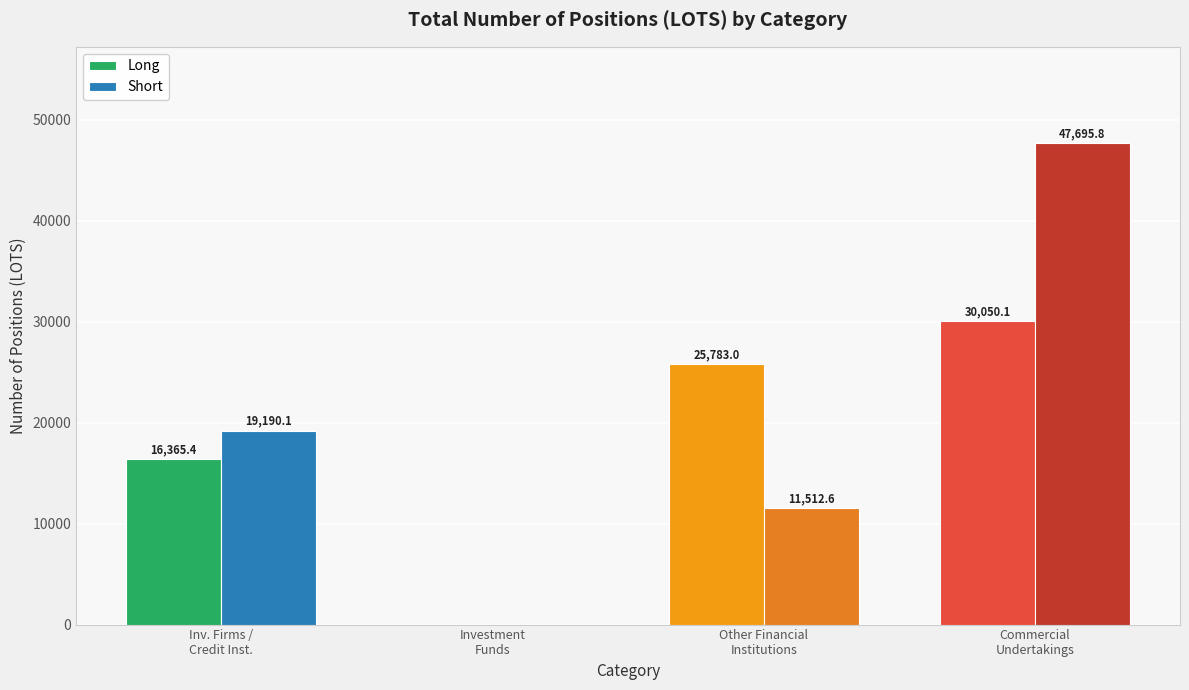

How many values in Long are above zero?

3